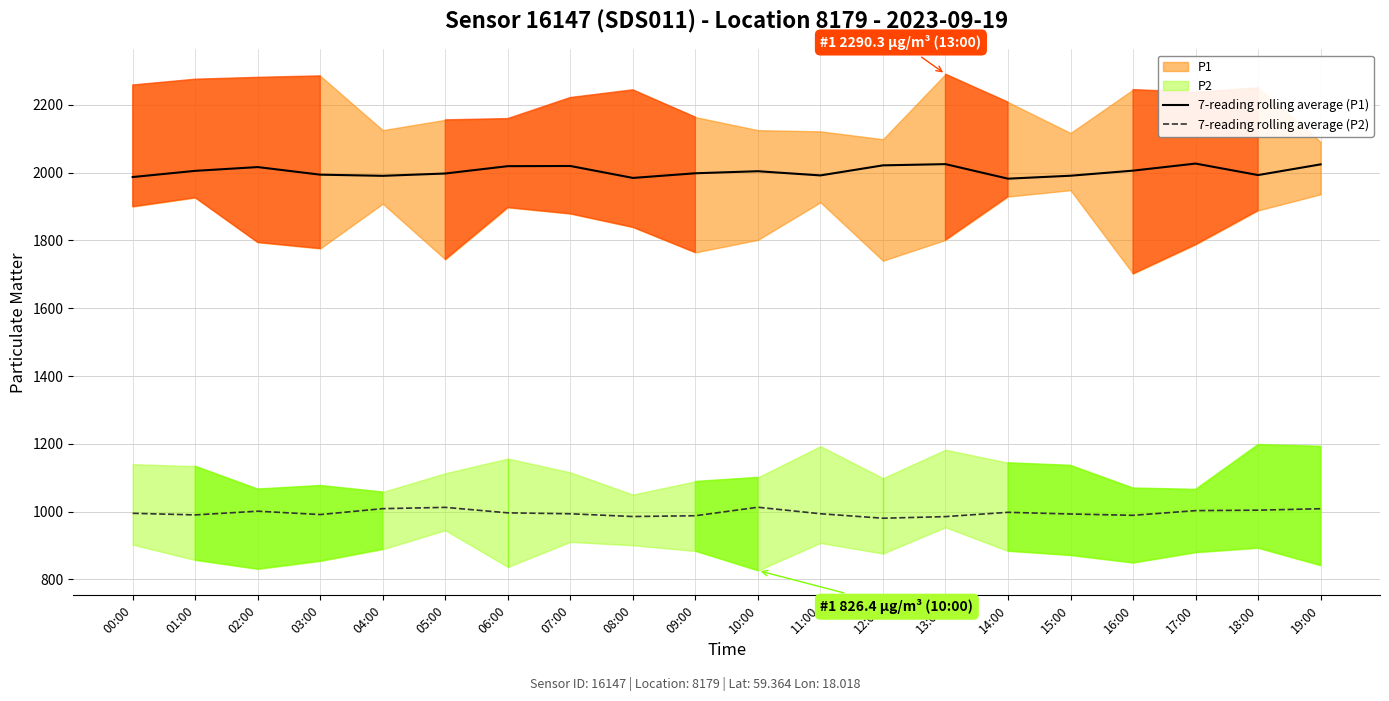

Rank the series at 03:00 from highest to lowest value.

7-reading rolling average (P1), 7-reading rolling average (P2)